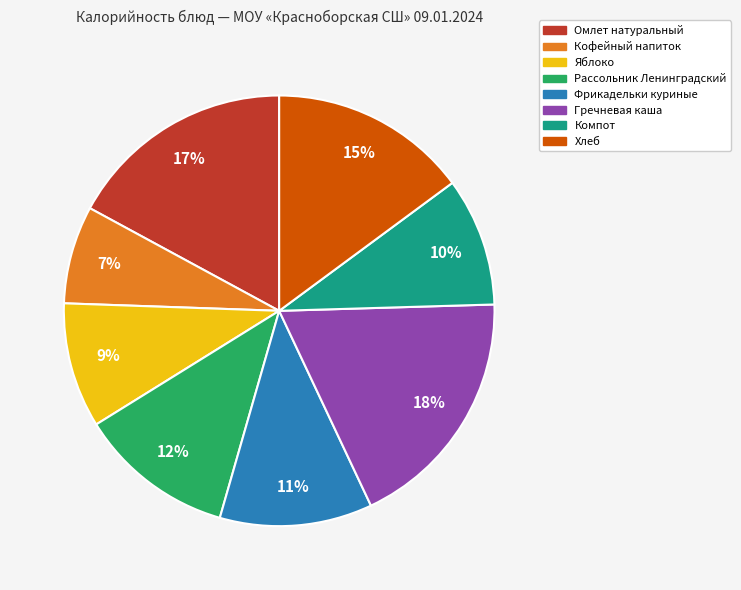

Does Хлеб represent more than half of the total?

No